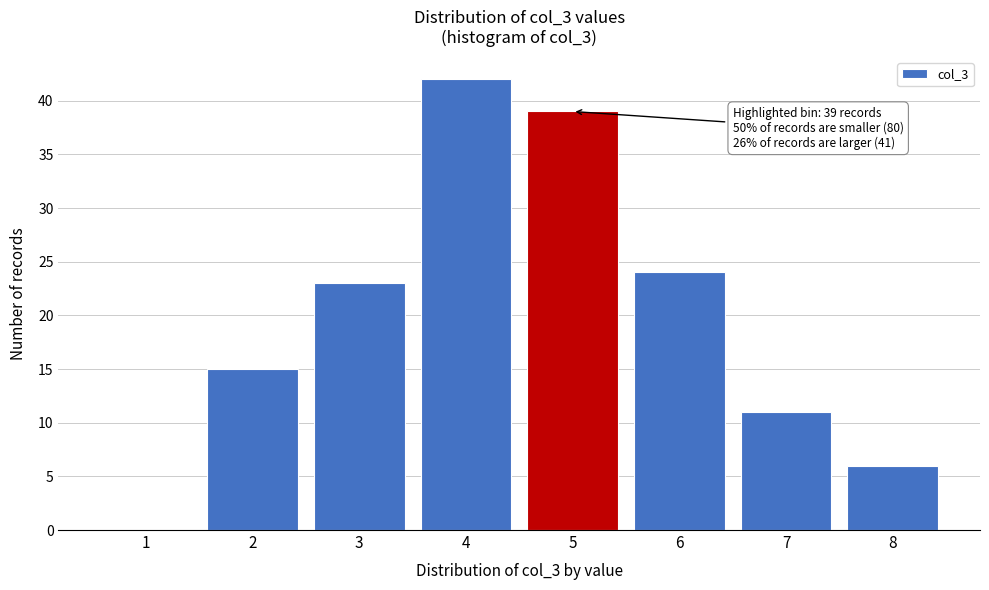

Reading left to right, extract all data points from this chart.

1=0	2=15	3=23	4=42	5=39	6=24	7=11	8=6